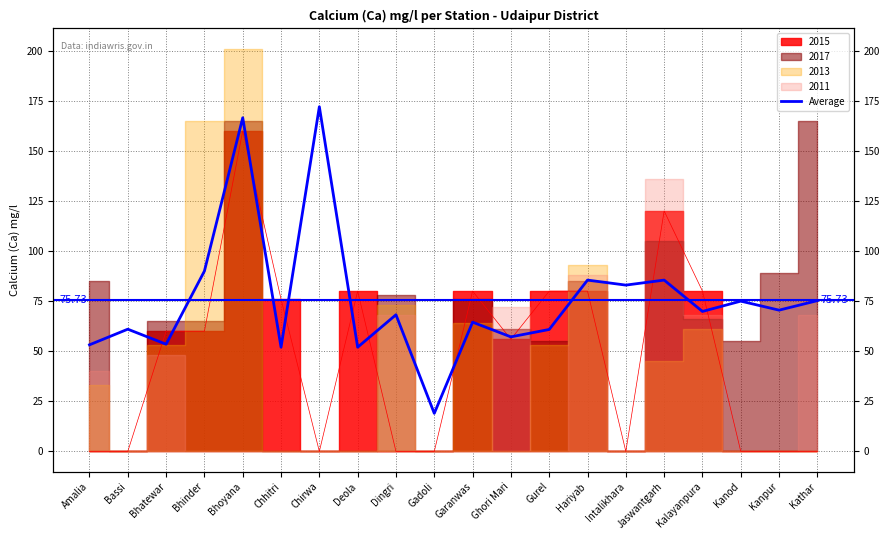

Reading left to right, what are all the values shown in this chart?

Amalia=53.2	Bassi=61.0	Bhatewar=53.5	Bhinder=90.0	Bhoyana=166.5	Chhitri=52.0	Chirwa=172.0	Deola=52.0	Dingri=68.2	Gadoli=19.0	Garanwas=64.5	Ghori Mari=57.2	Gurel=60.9	Hariyab=85.5	Intalikhara=83.0	Jaswantgarh=85.5	Kalayanpura=69.9	Kanod=75.0	Kanpur=70.5	Kathar=75.2